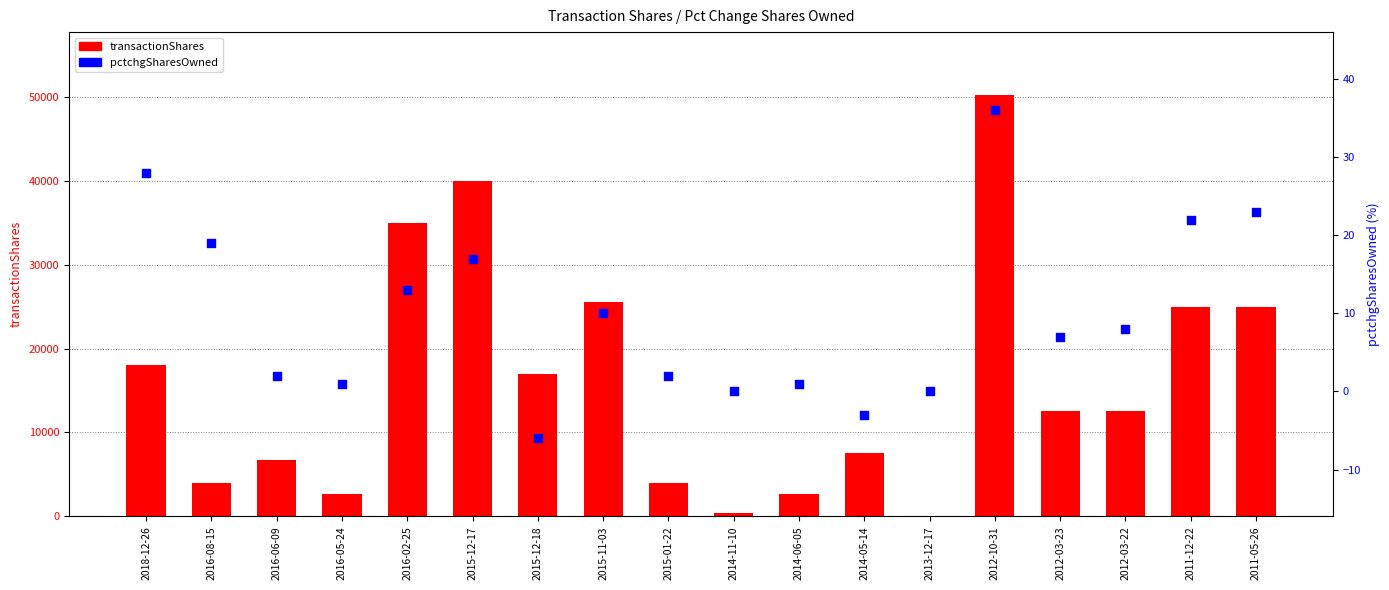

Which series reaches the minimum Y coordinate?

pctchgSharesOwned